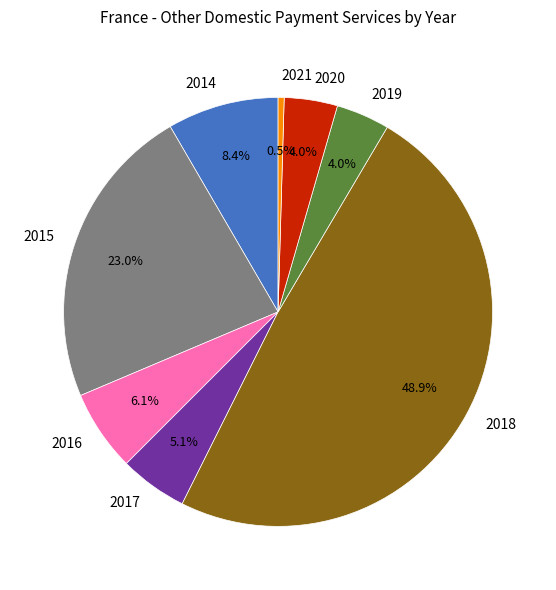

Which slice is the largest?

2018